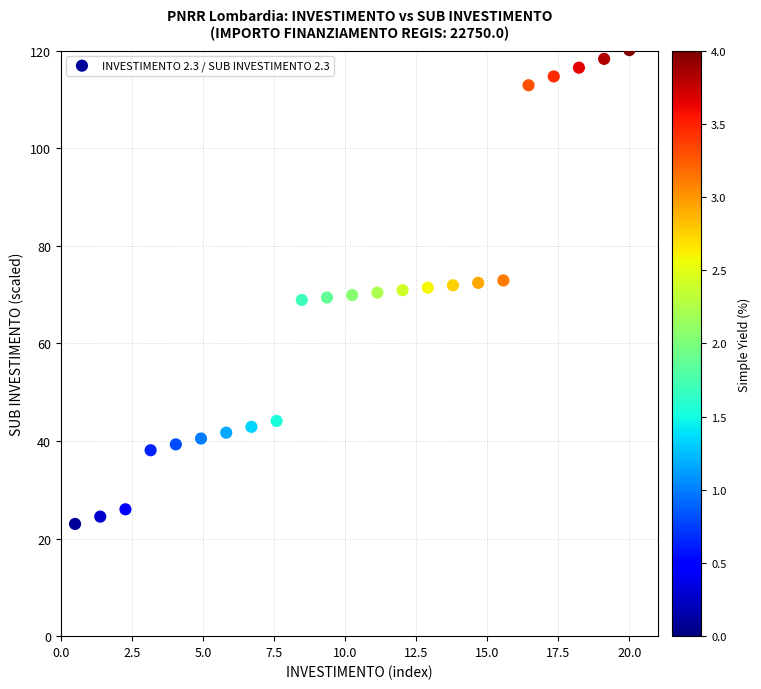

What is the range of Y values (max minus min)?

97.1